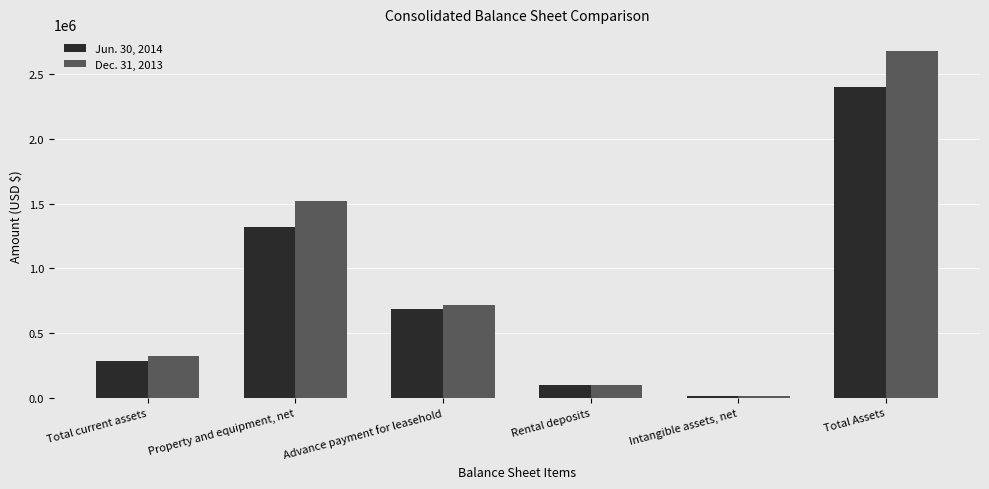

Are the bars horizontal?

No